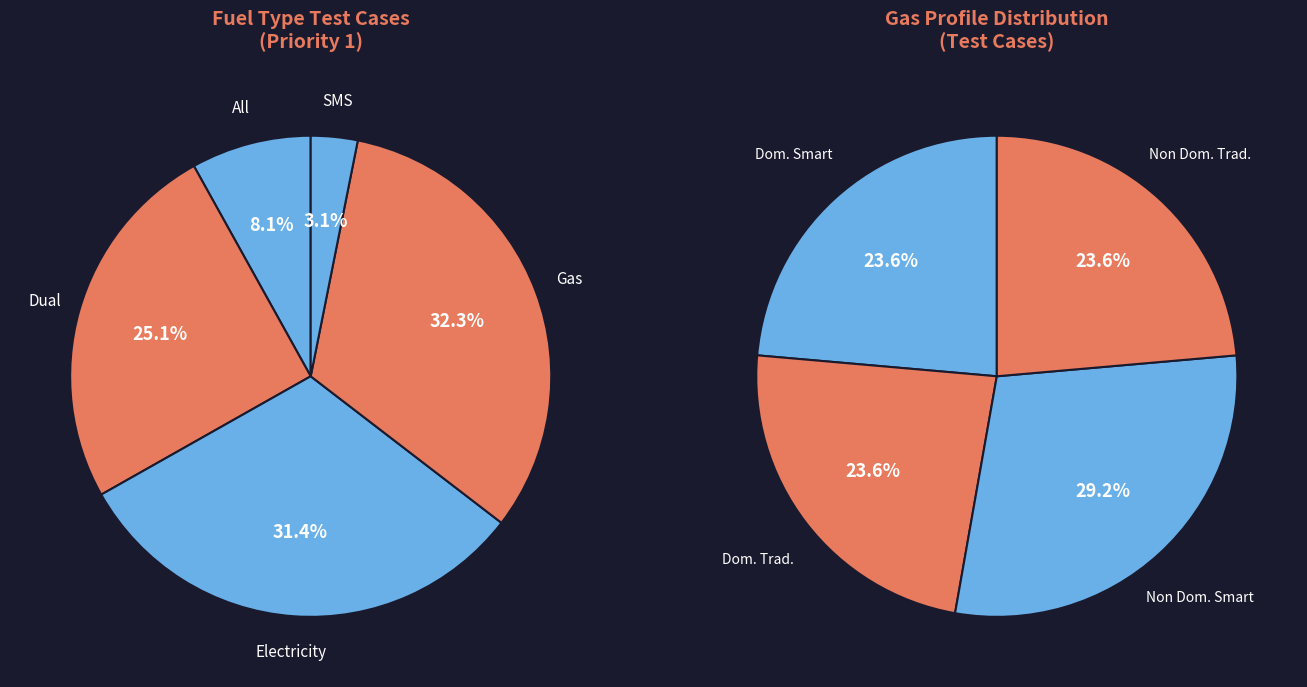

Does any single category account for the majority?

No